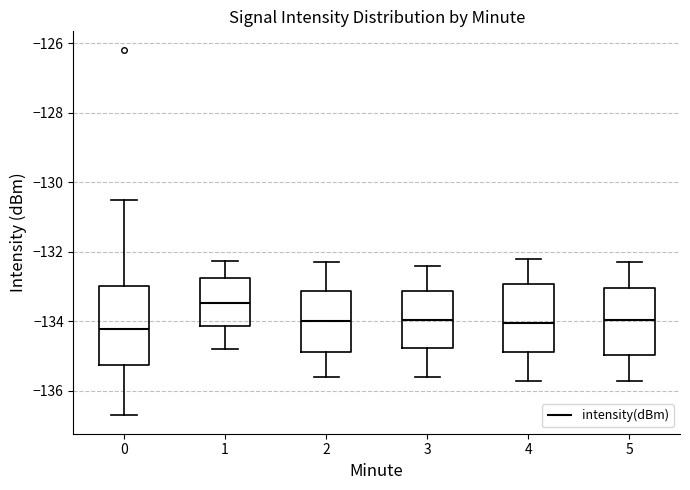

Where is the upper edge of the box at x = 4 on the y-axis? The values are not printed on the chart, so give them approximately, as read against the axis.

-133.0